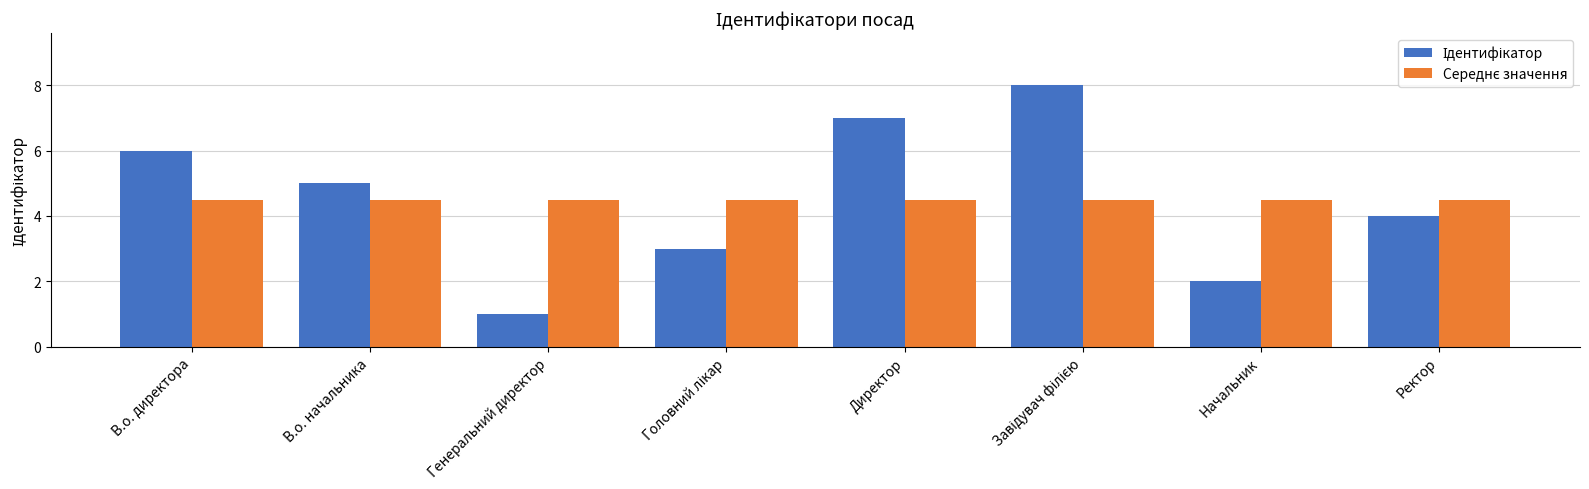

What is the maximum value shown in the chart?

8.0